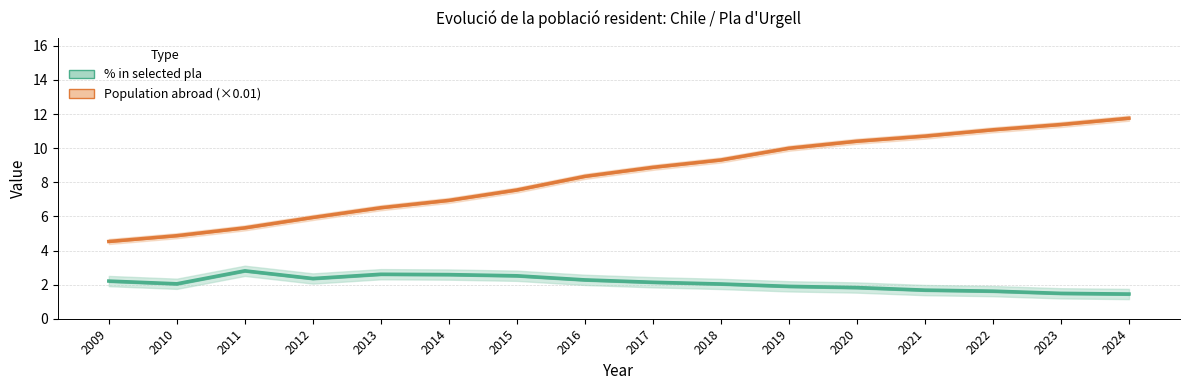

True or false: % in selected pla and Population abroad (×0.01) cross at least once.

False